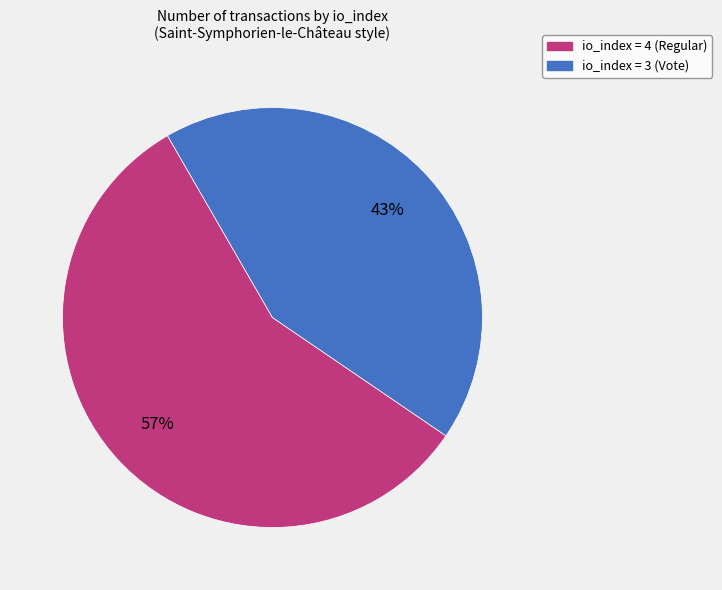

Is there a majority slice in this chart?

Yes